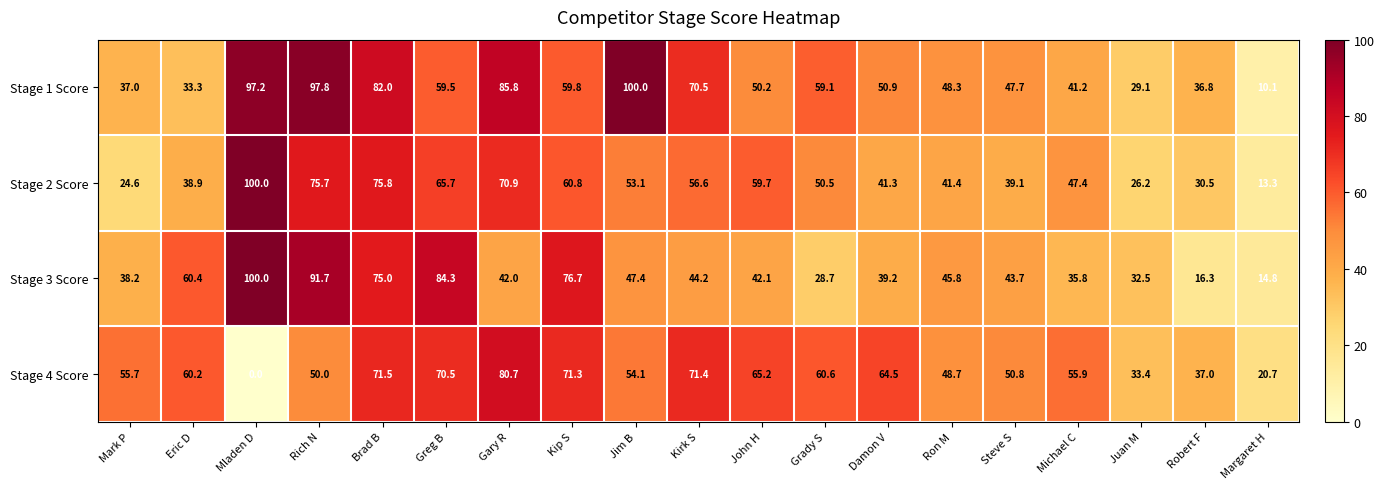

What is the greatest value displayed?

100.0